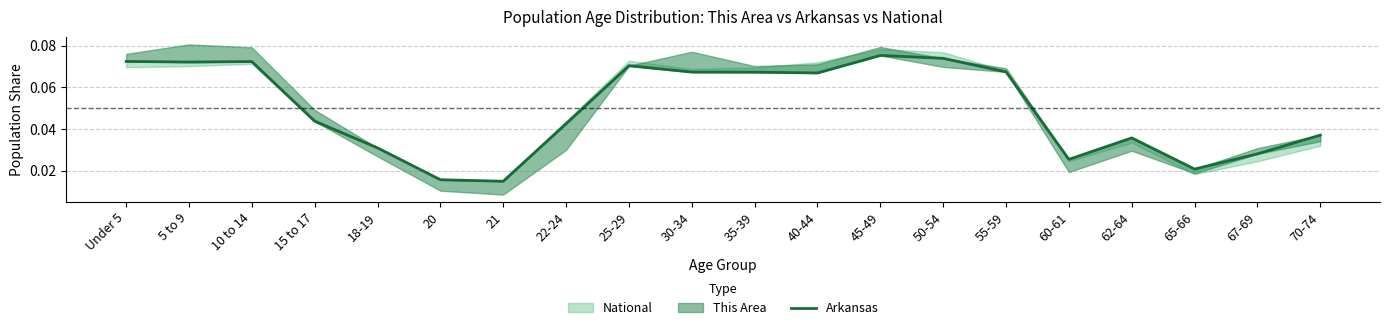

How many lines are shown in the chart?

1